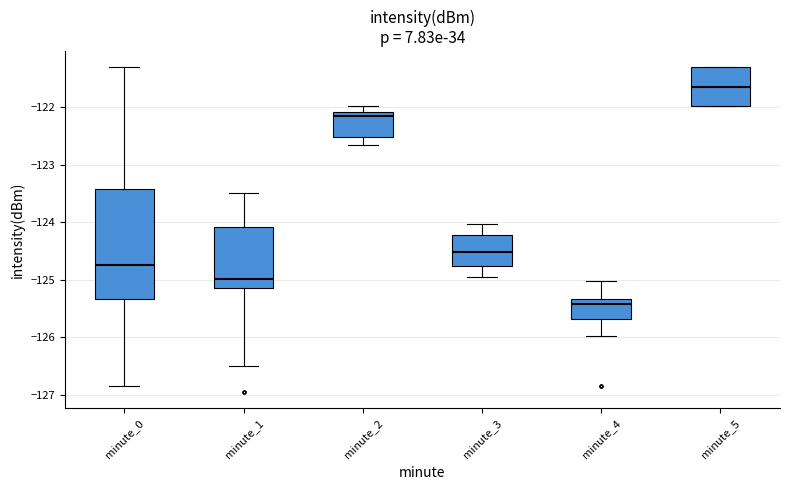

Which box has the highest median line?

minute_5